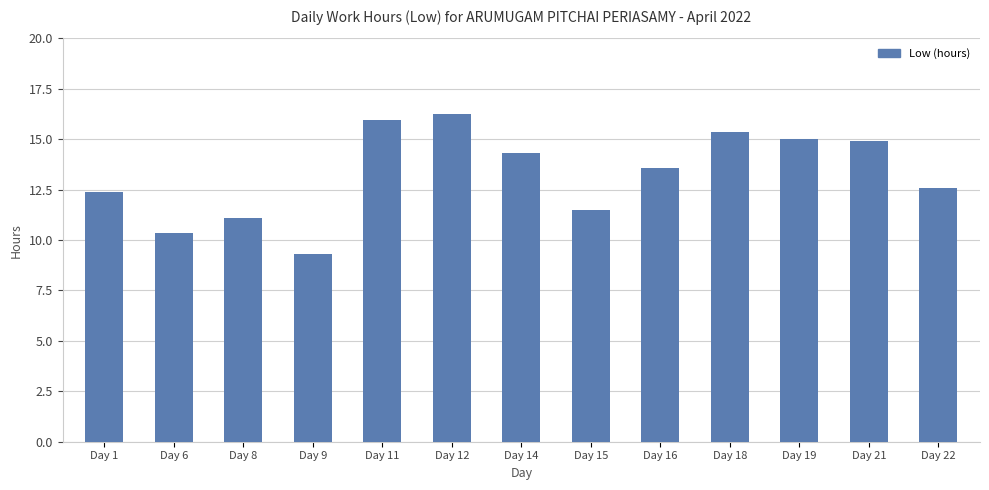

What is the sum of all values?

172.7